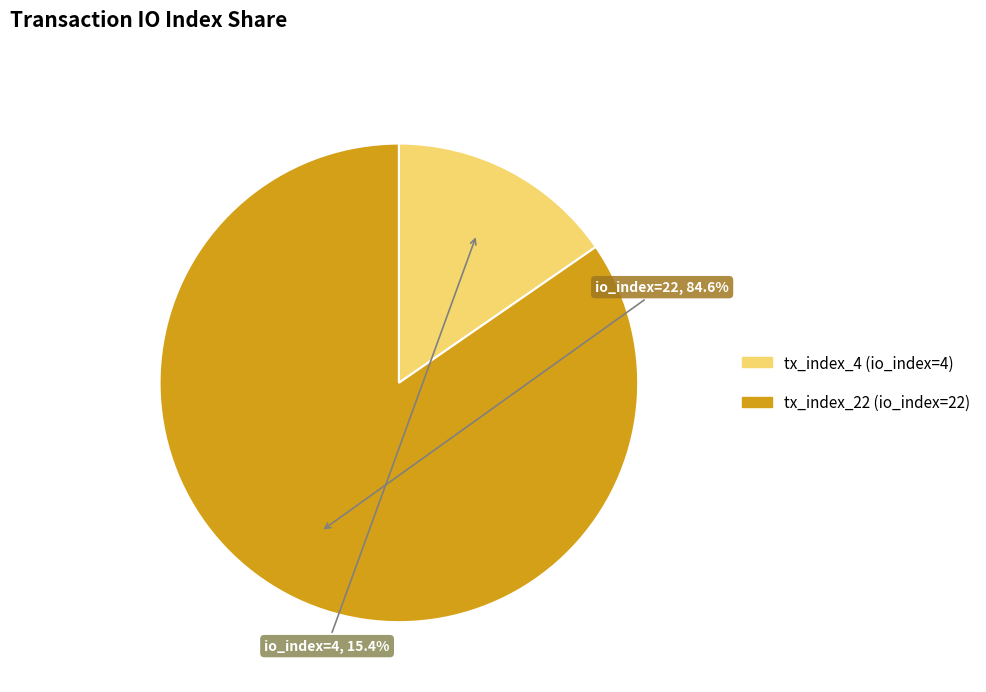

To the nearest percent, what is the combined percentage of tx_index_4 and tx_index_22?

100%